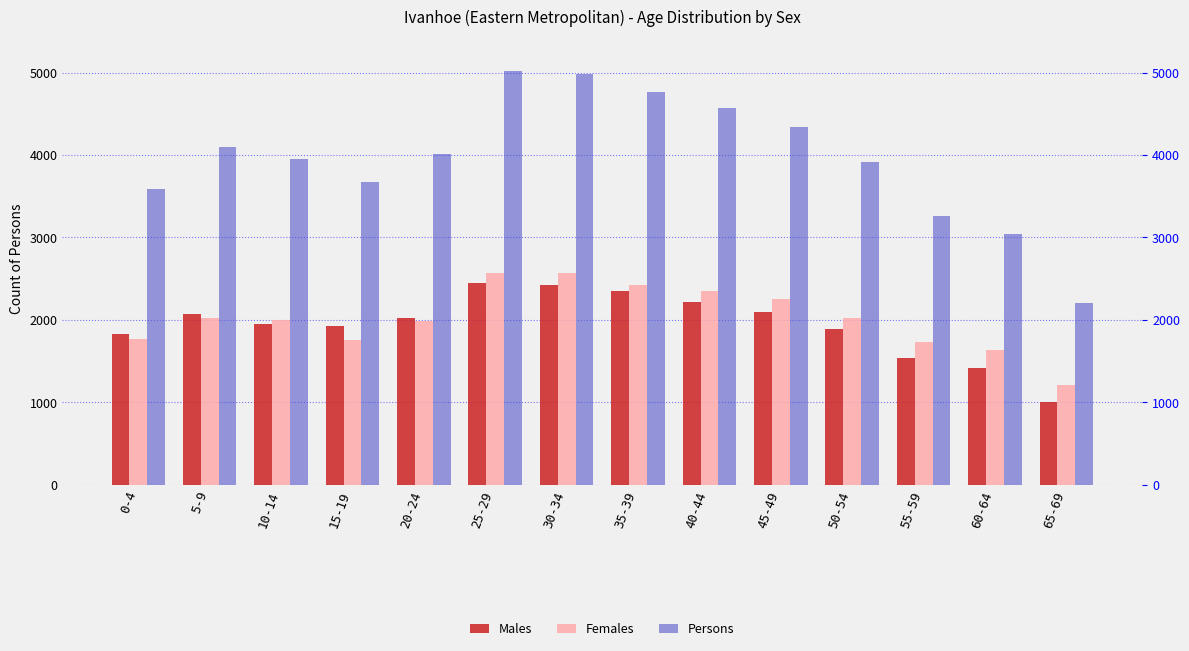

Reading right to left, what are all the values shown in this chart?

Males: 65-69=999	60-64=1412	55-59=1539	50-54=1890	45-49=2091	40-44=2217	35-39=2345	30-34=2423	25-29=2444	20-24=2027	15-19=1922	10-14=1947	5-9=2074	0-4=1824
Females: 65-69=1212	60-64=1632	55-59=1726	50-54=2027	45-49=2248	40-44=2355	35-39=2421	30-34=2567	25-29=2570	20-24=1988	15-19=1752	10-14=2001	5-9=2027	0-4=1767
Persons: 65-69=2209	60-64=3047	55-59=3265	50-54=3912	45-49=4343	40-44=4569	35-39=4768	30-34=4988	25-29=5013	20-24=4017	15-19=3677	10-14=3948	5-9=4102	0-4=3590